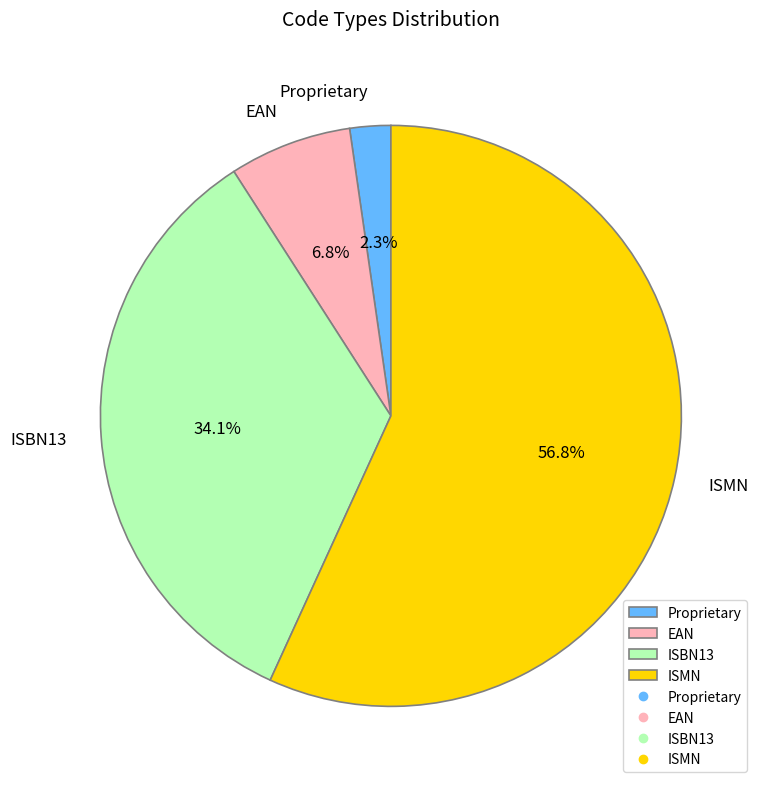

Between EAN and Proprietary, which is larger?

EAN